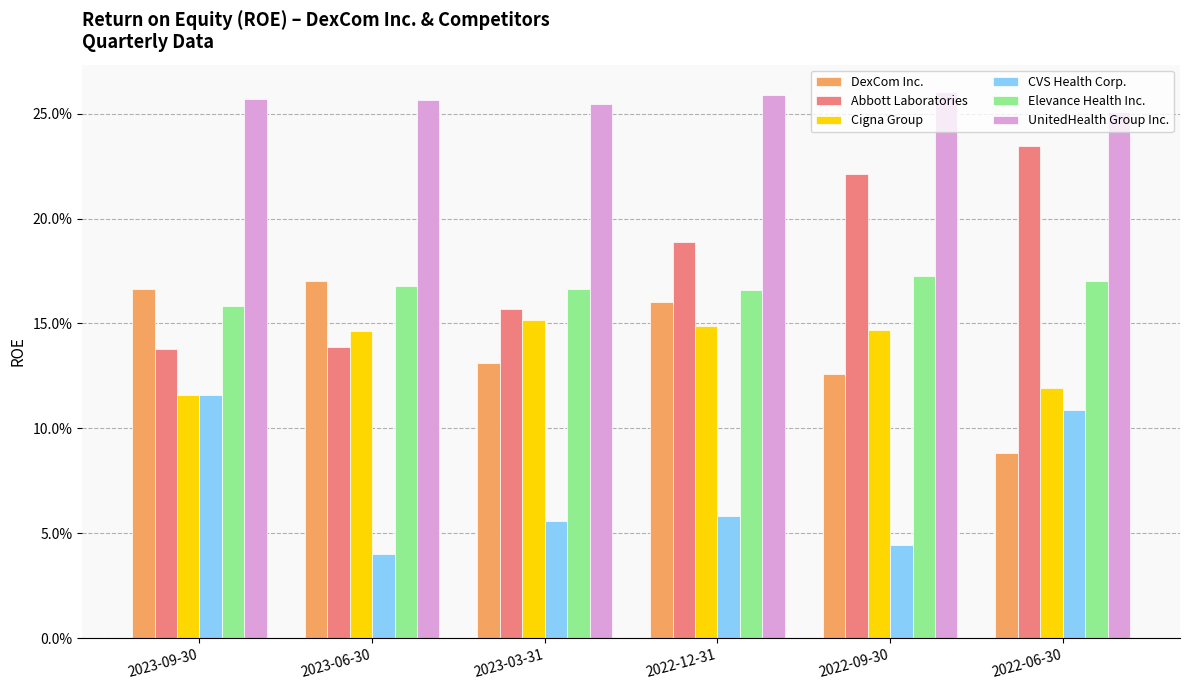

Is the value of Elevance Health Inc. at 2023-03-31 greater than the value of CVS Health Corp. at 2022-06-30?

Yes